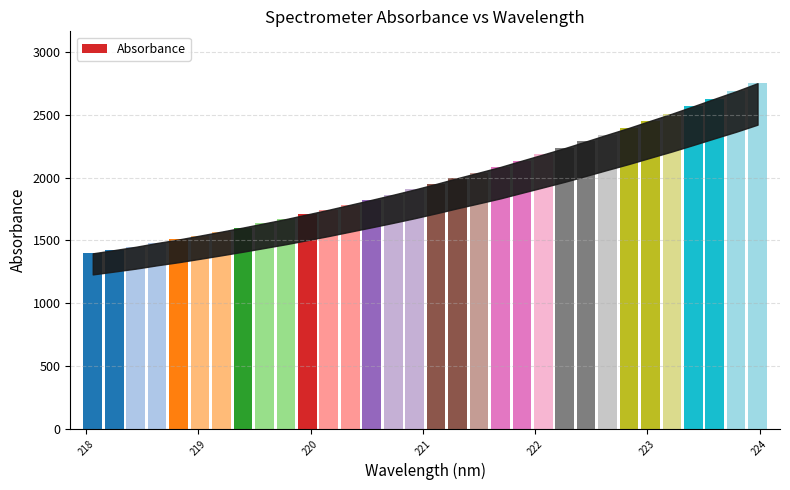

True or false: the data shows 2287.6 at 218.442.

False